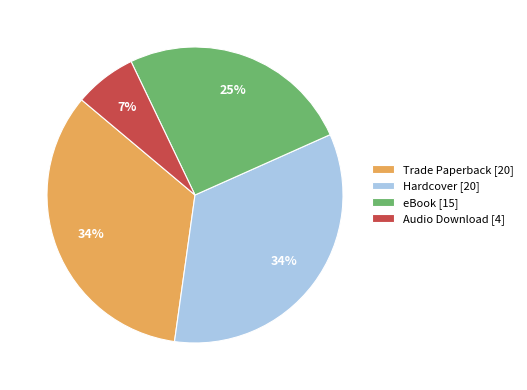

To the nearest percent, what is the difference between the largest and smallest slice percentages?

27%